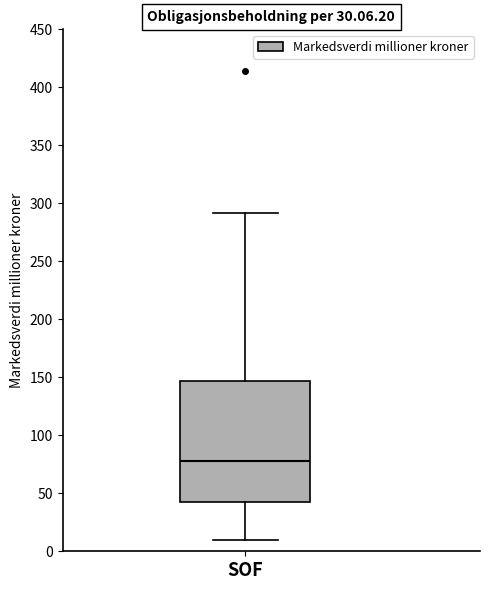

Read this box plot against the y-axis: the position of the median line, the range covered by the box, and the ends of both whiskers. The values are not printed on the chart, so give them approximately, as read against the axis.

median 80, box 40 to 145, whiskers 10 to 290